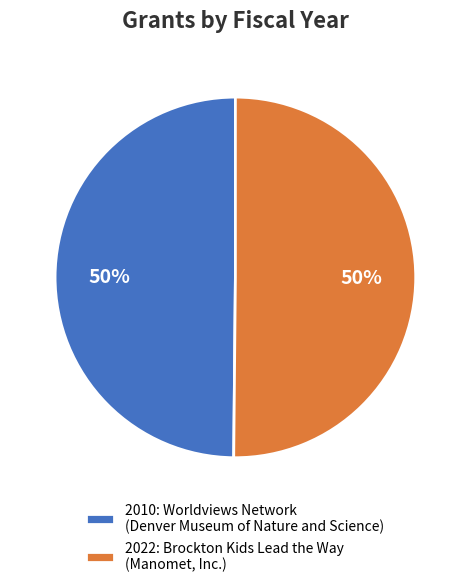

To the nearest percent, what portion does 2022: Brockton Kids Lead the Way (Manomet, Inc.) represent?

50%